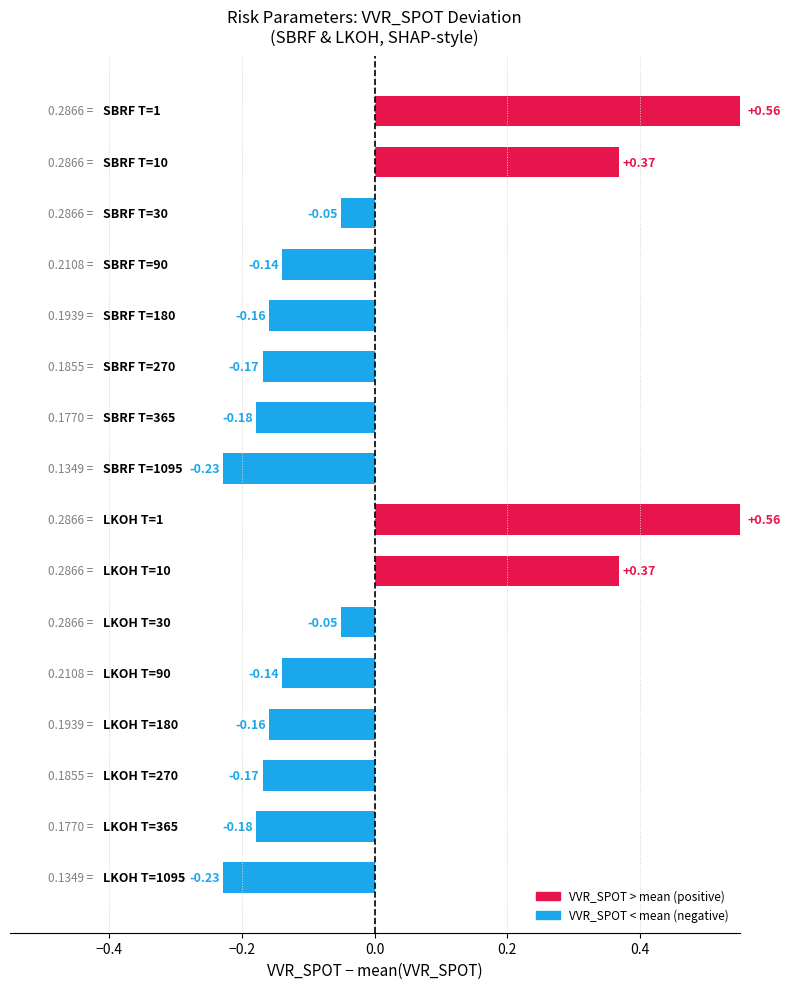

What is the difference between the maximum and minimum values?

0.8